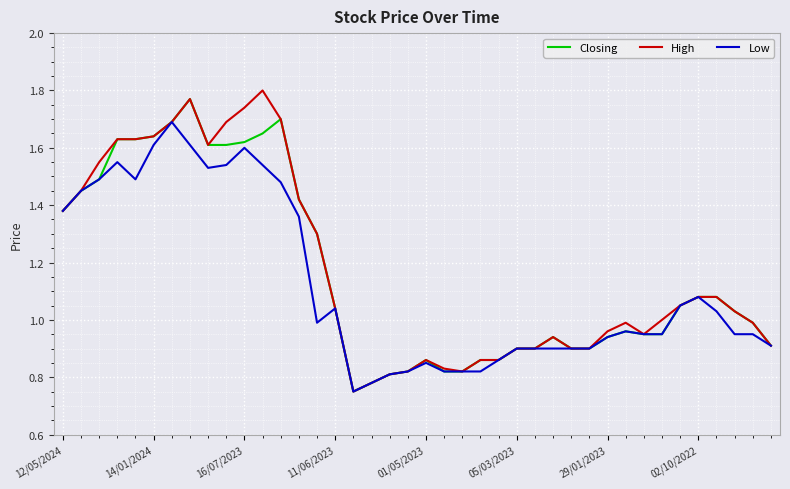

Reading left to right, extract all data points from this chart.

Closing: 1.4	1.4	1.5	1.6	1.6	1.6	1.7	1.8	1.6	1.6	1.6	1.6	1.7	1.4	1.3	1.0	0.8	0.8	0.8	0.8	0.9	0.8	0.8	0.9	0.9	0.9	0.9	0.9	0.9	0.9	0.9	1.0	0.9	0.9	1.1	1.1	1.1	1.0	1.0	0.9
High: 1.4	1.4	1.6	1.6	1.6	1.6	1.7	1.8	1.6	1.7	1.7	1.8	1.7	1.4	1.3	1.0	0.8	0.8	0.8	0.8	0.9	0.8	0.8	0.9	0.9	0.9	0.9	0.9	0.9	0.9	1.0	1.0	0.9	1.0	1.1	1.1	1.1	1.0	1.0	0.9
Low: 1.4	1.4	1.5	1.6	1.5	1.6	1.7	1.6	1.5	1.5	1.6	1.5	1.5	1.4	1.0	1.0	0.8	0.8	0.8	0.8	0.8	0.8	0.8	0.8	0.9	0.9	0.9	0.9	0.9	0.9	0.9	1.0	0.9	0.9	1.1	1.1	1.0	0.9	0.9	0.9